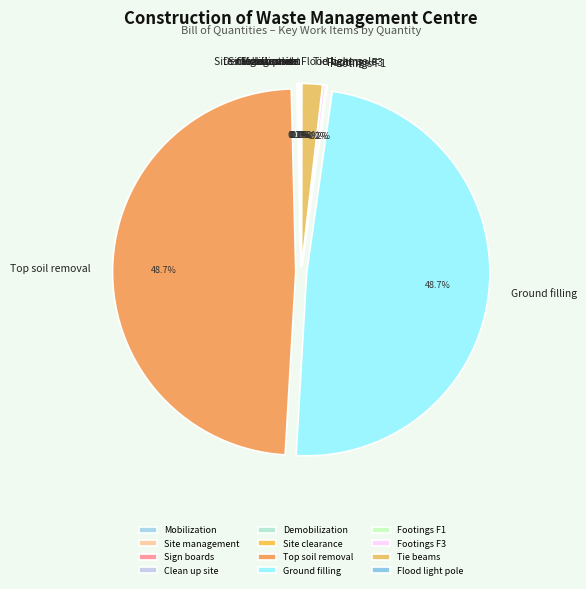

True or false: Demobilization accounts for 1% of the total.

False